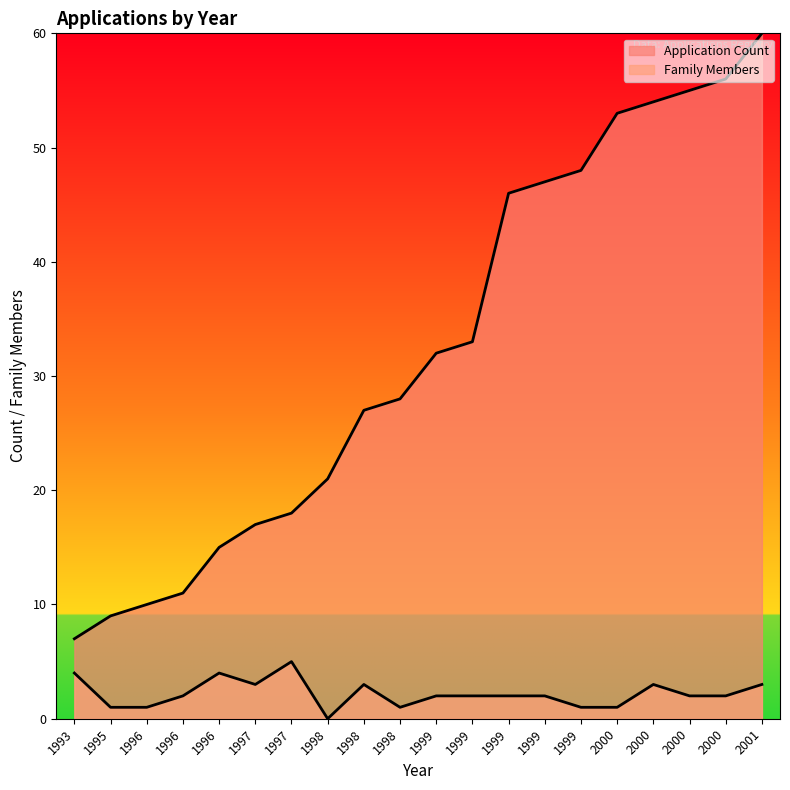

How many categories are shown in the chart?

20